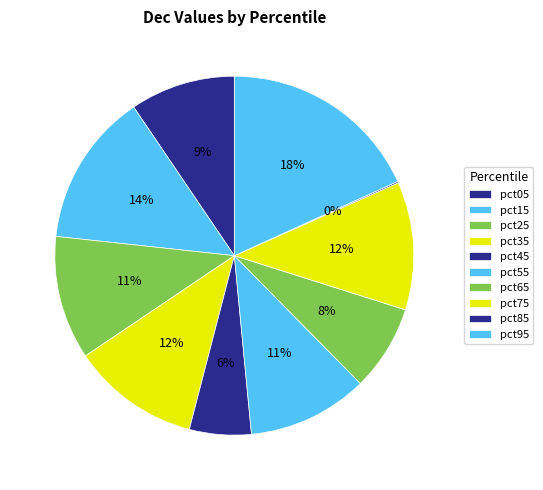

To the nearest percent, what portion does pct05 represent?

9%